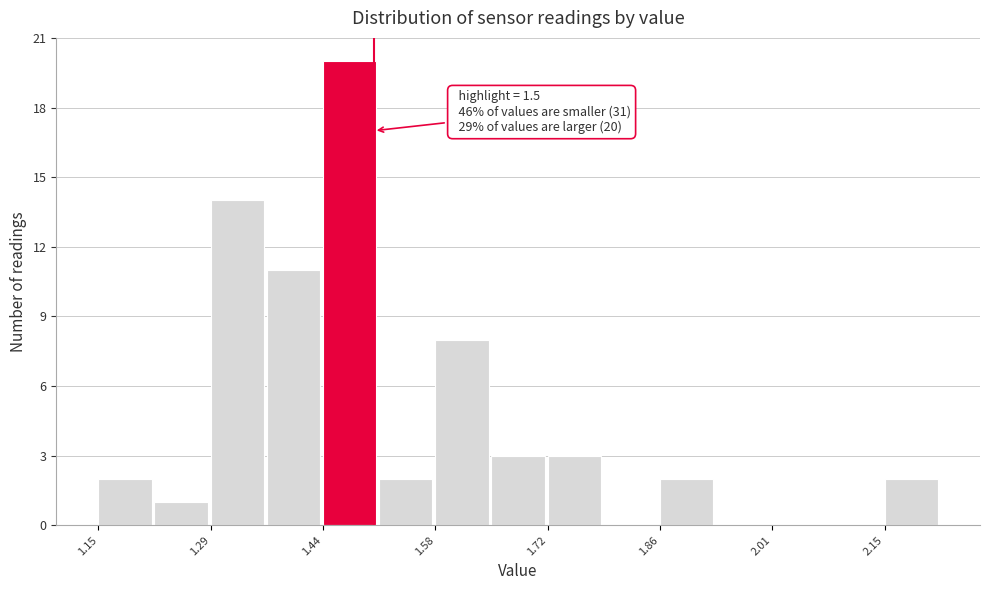

Read against the x-axis, roughly where is the centre of the tallest bar?

1.46